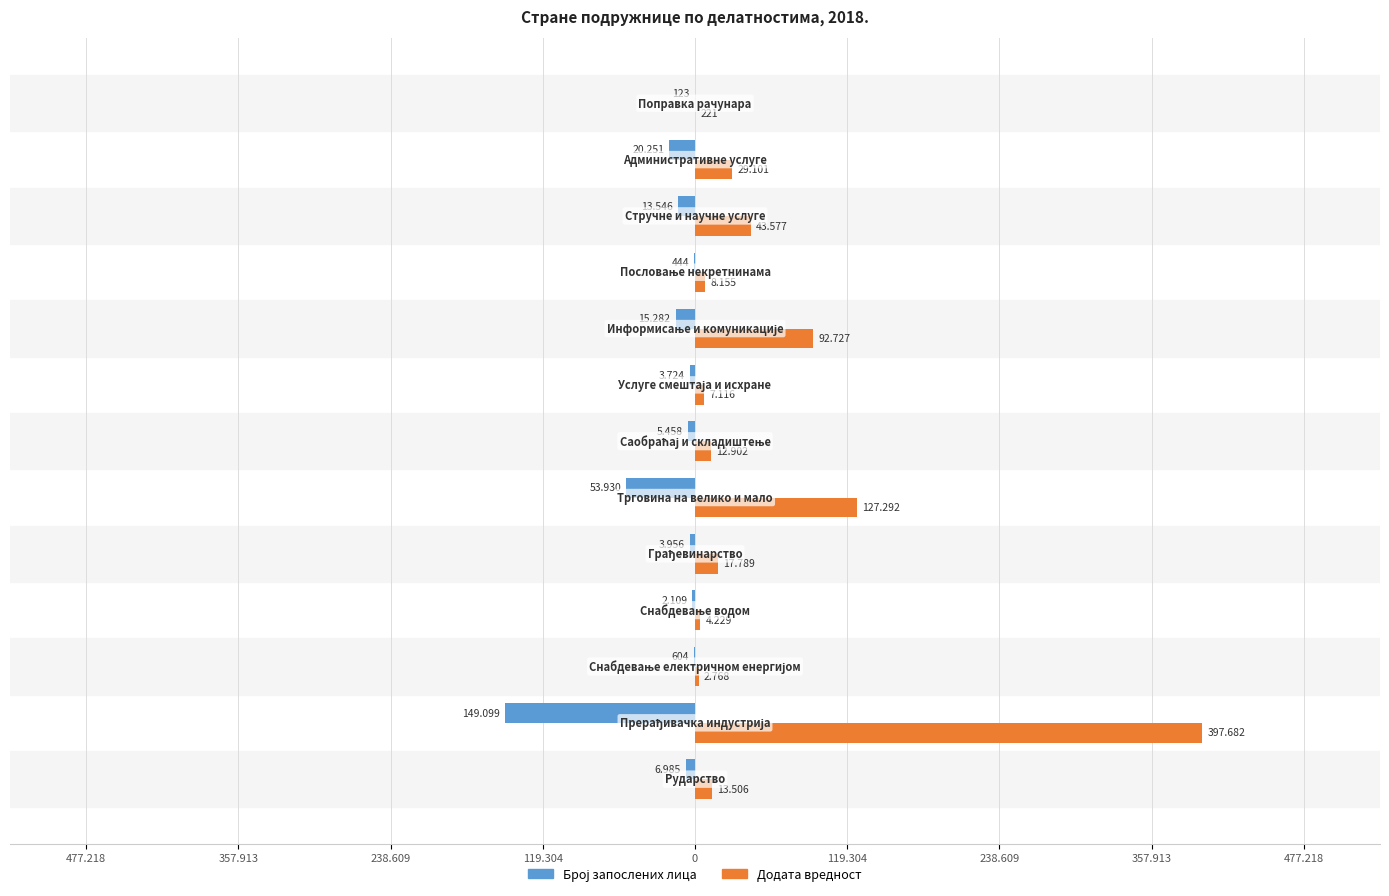

What is the difference between the maximum and minimum values in the Број запослених лица series?

148976